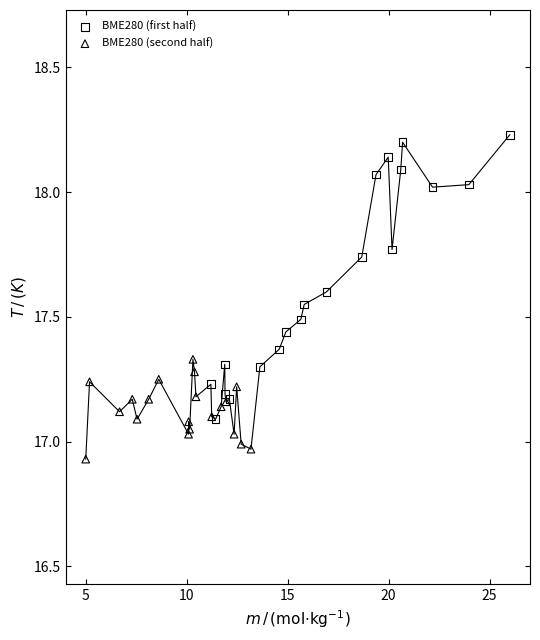

Which series has the widest spread of Y values?

BME280 (first half)